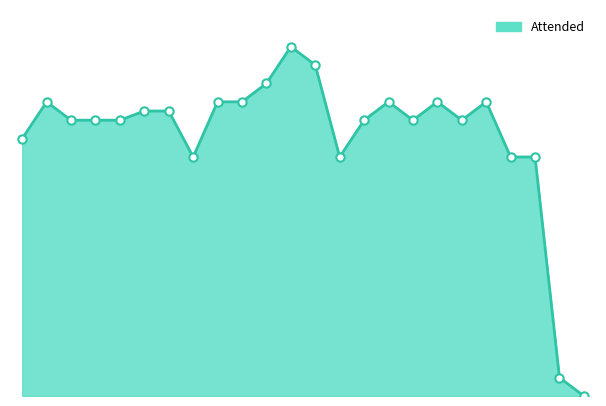

What is the sum of all values?

676